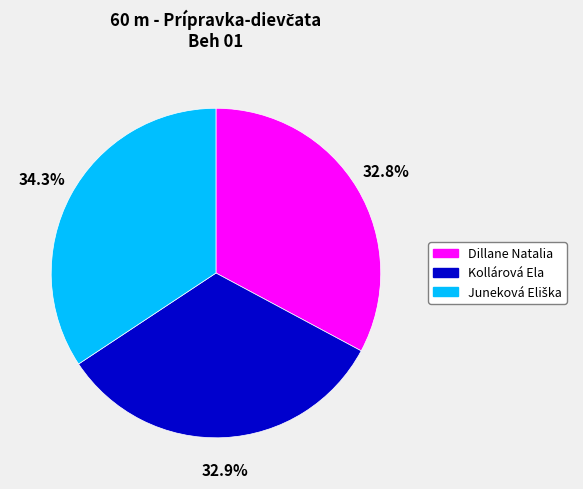

What is the total percentage of Kollárová Ela and Dillane Natalia?

65.7%